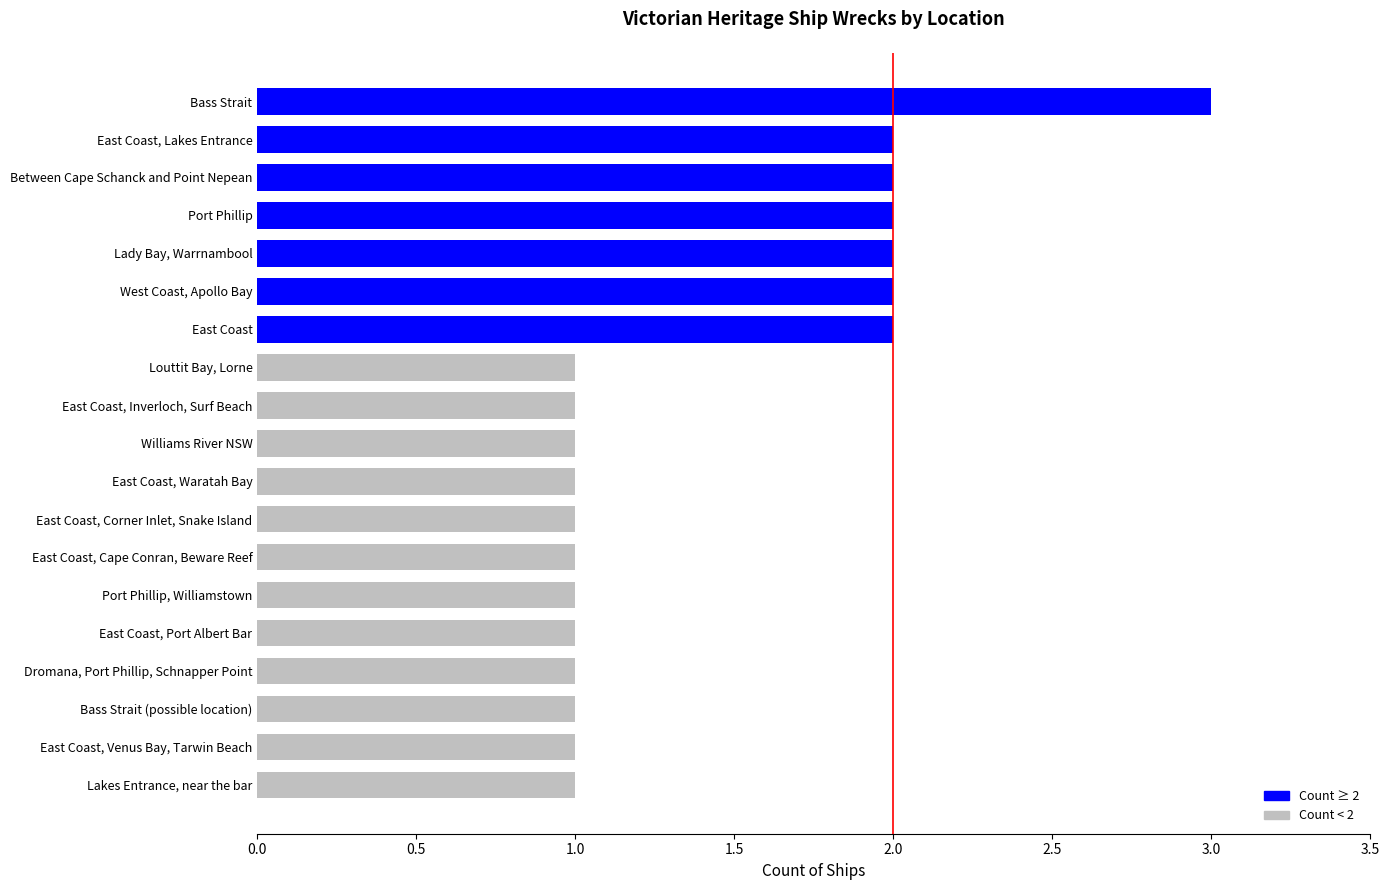

True or false: the data shows 2 at East Coast.

True